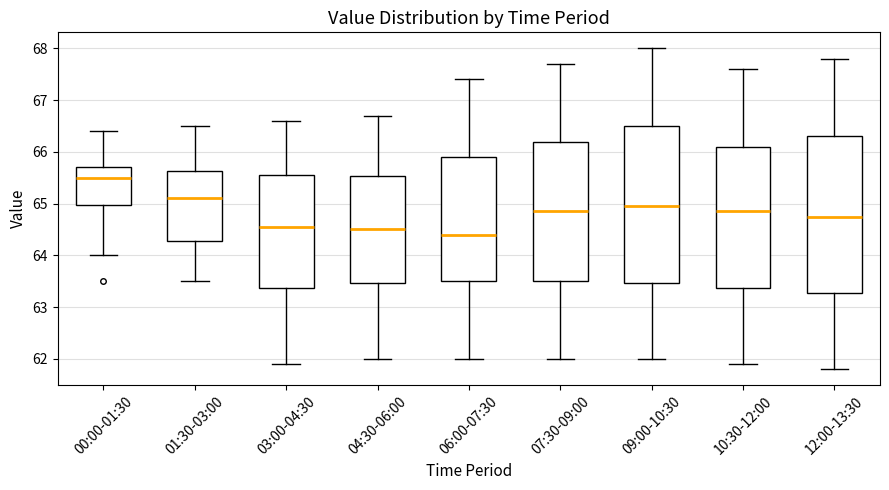

Reading left to right, read every box against the y-axis: the position of its median line, the range the box covers, and the ends of its whiskers. The values are not printed on the chart, so give them approximately, as read against the axis.

00:00-01:30: median 65.5, box 65.0 to 65.7, whiskers 64.0 to 66.4
01:30-03:00: median 65.1, box 64.3 to 65.6, whiskers 63.5 to 66.5
03:00-04:30: median 64.6, box 63.4 to 65.6, whiskers 61.9 to 66.6
04:30-06:00: median 64.5, box 63.5 to 65.5, whiskers 62.0 to 66.7
06:00-07:30: median 64.4, box 63.5 to 65.9, whiskers 62.0 to 67.4
07:30-09:00: median 64.9, box 63.5 to 66.2, whiskers 62.0 to 67.7
09:00-10:30: median 65.0, box 63.5 to 66.5, whiskers 62.0 to 68.0
10:30-12:00: median 64.9, box 63.4 to 66.1, whiskers 61.9 to 67.6
12:00-13:30: median 64.8, box 63.3 to 66.3, whiskers 61.8 to 67.8